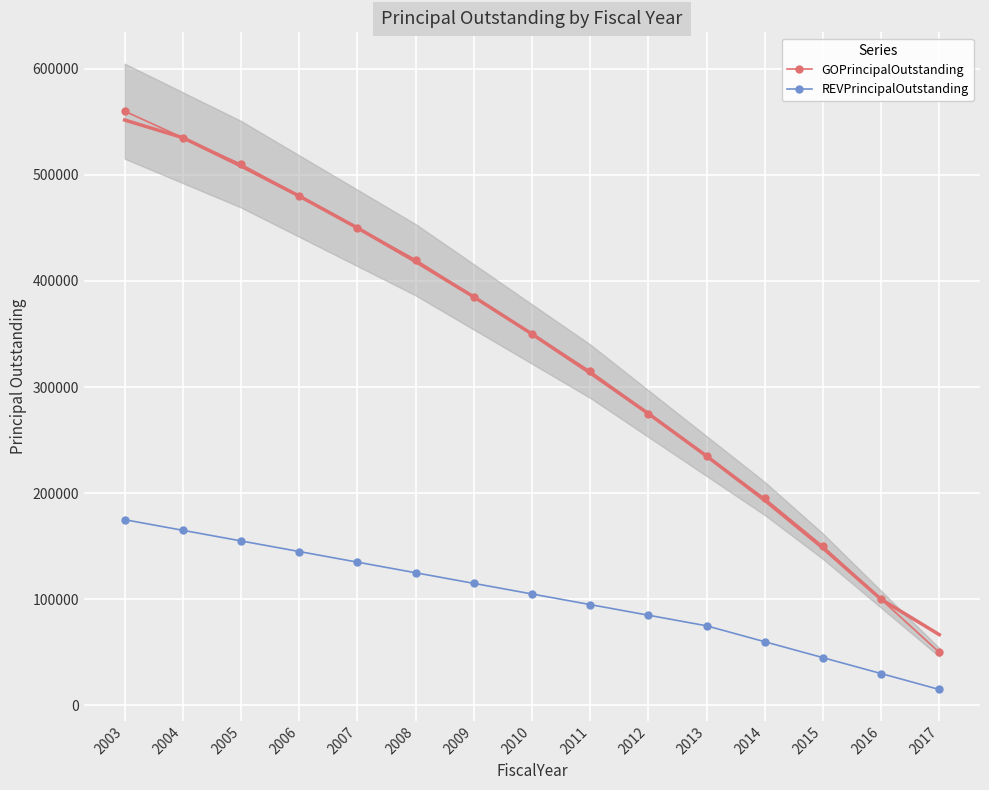

Reading right to left, list all the values displayed in this chart.

GOPrincipalOutstanding: 2017=50000	2016=100000	2015=150000	2014=195000	2013=235000	2012=275000	2011=315000	2010=350000	2009=385000	2008=420000	2007=450000	2006=480000	2005=510000	2004=535000	2003=560000
REVPrincipalOutstanding: 2017=15000	2016=30000	2015=45000	2014=60000	2013=75000	2012=85000	2011=95000	2010=105000	2009=115000	2008=125000	2007=135000	2006=145000	2005=155000	2004=165000	2003=175000